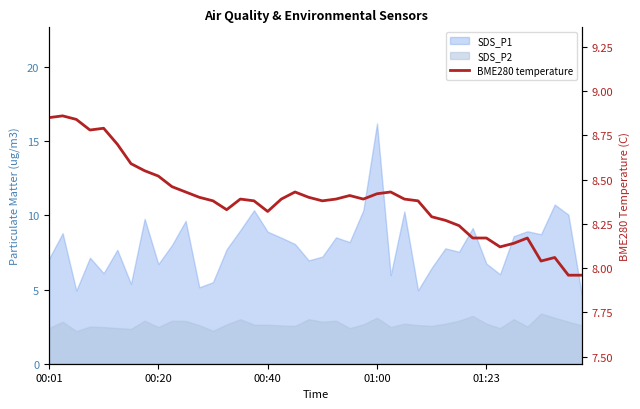

The value at 00:01 is 8.8. True or false?

True